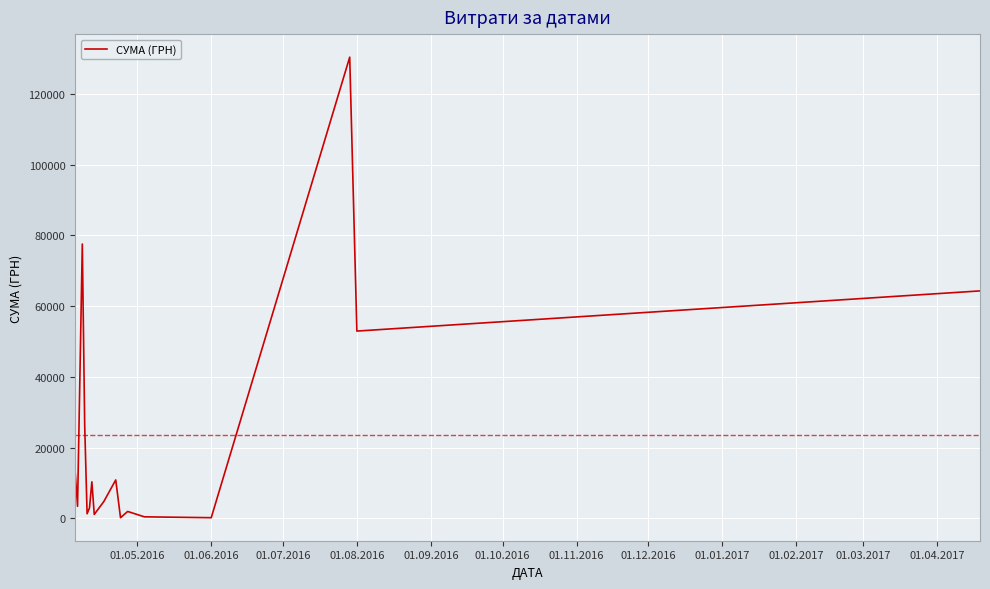

What is the difference between the maximum and minimum values?

130203.7